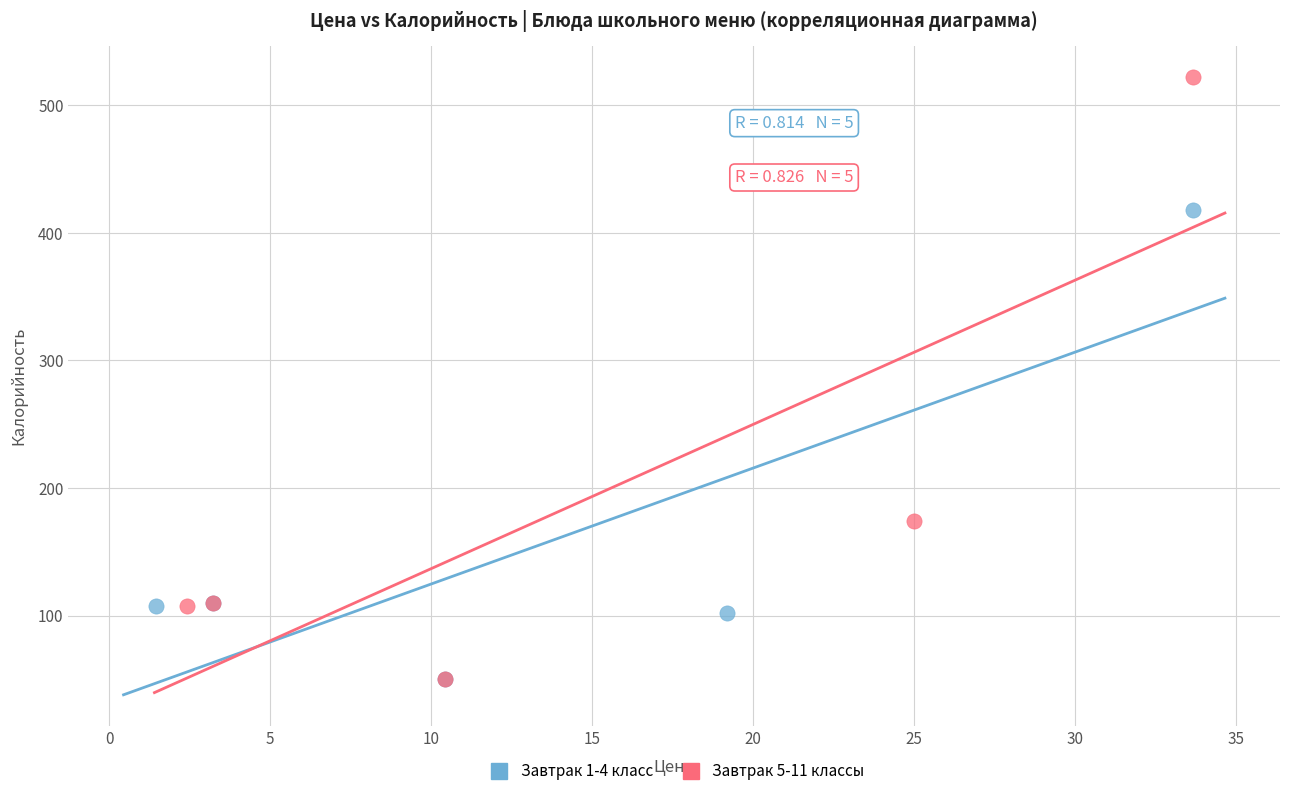

What are all the series names shown in the legend?

Завтрак 1-4 класс, Завтрак 5-11 классы